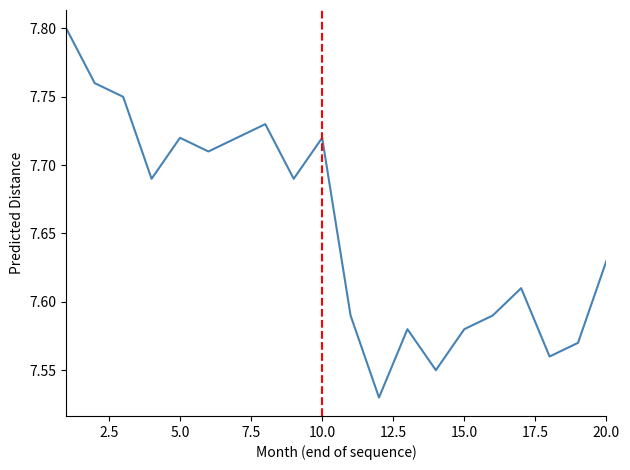

What is the difference between the maximum and minimum values?

0.3